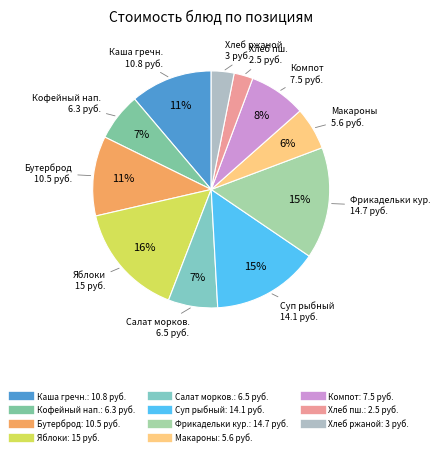

Count the number of slices in the pie.

11